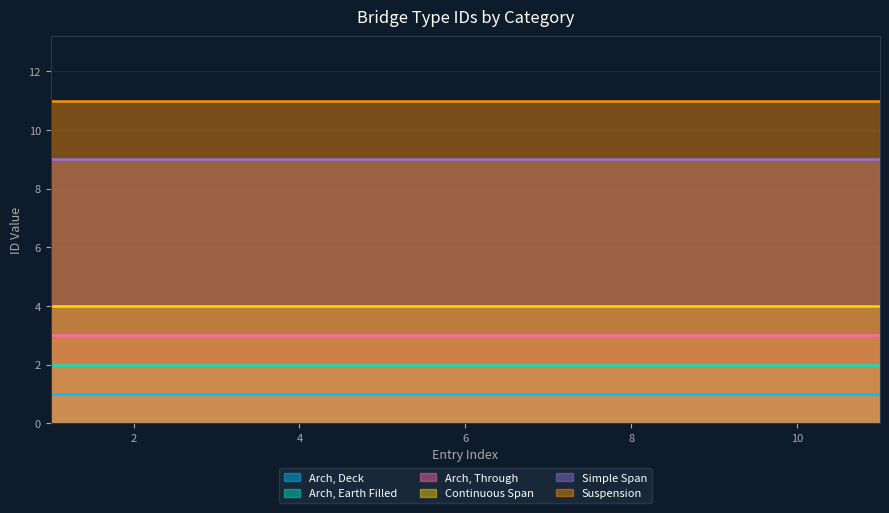

Does the chart have visible grid lines?

Yes